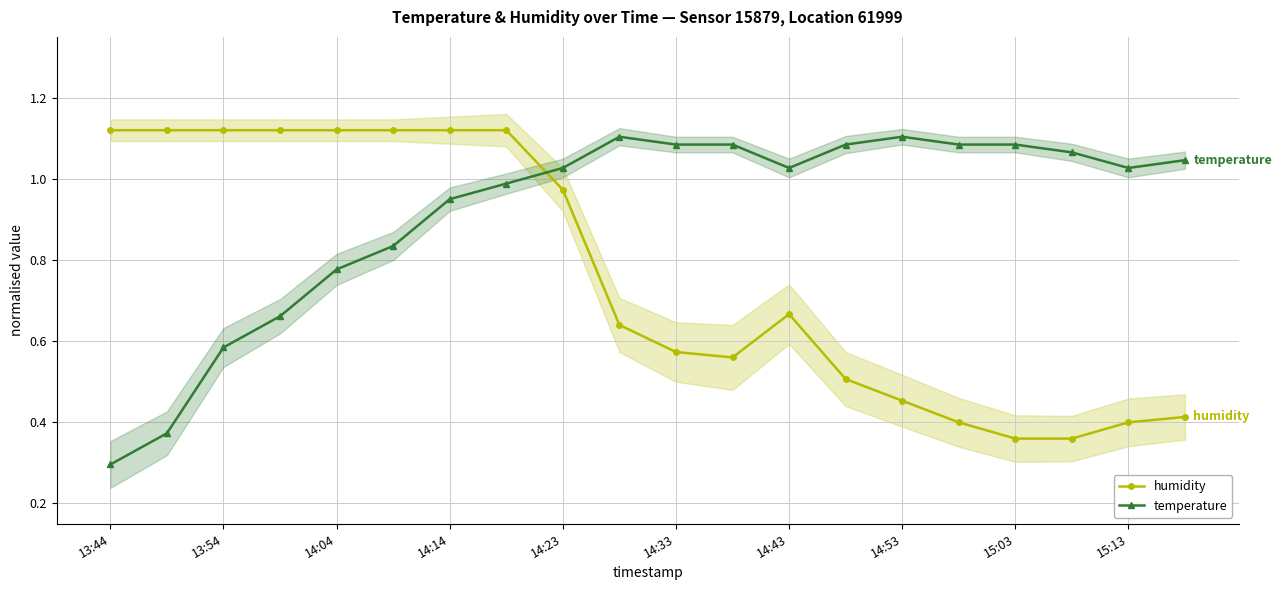

In humidity, how many points are higher than both neighbors (excluding endpoints)?

1